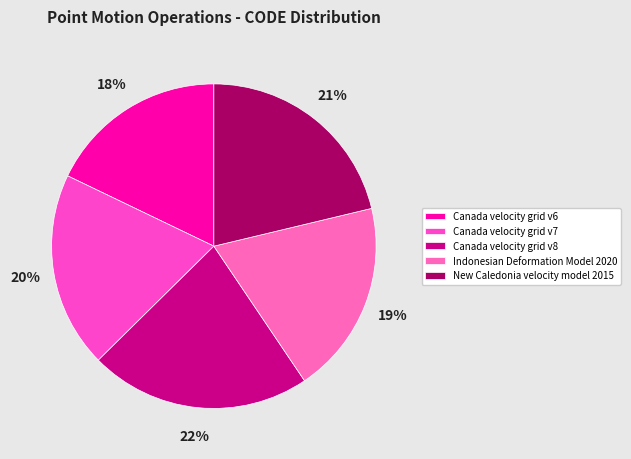

The Canada velocity grid v6 slice represents 31% of the pie. True or false?

False